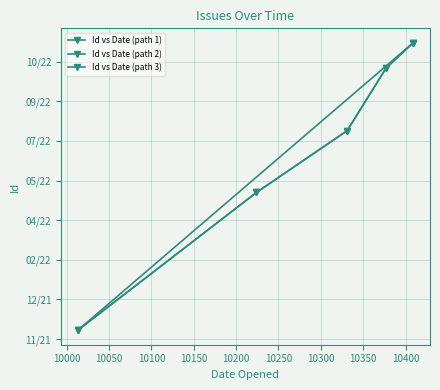

Reading left to right, transcribe all the data shown in this chart.

738111	738285	738363	738442	738474